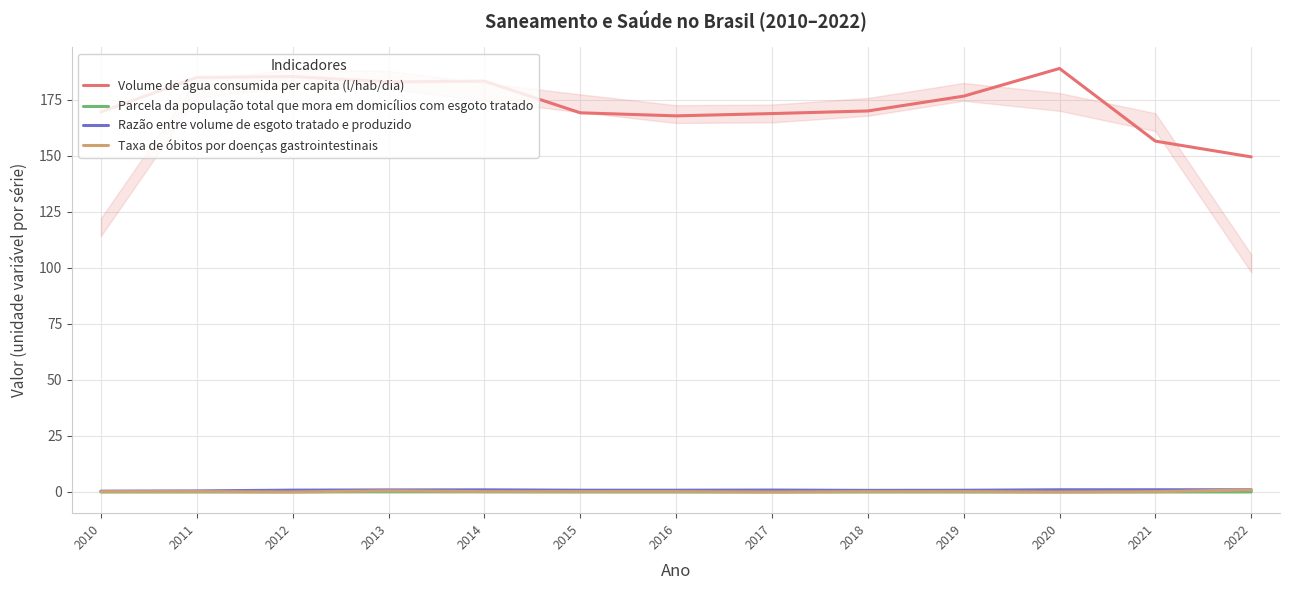

What is the value of the Volume de água consumida per capita (l/hab/dia) point at the 6th from the left?

169.1